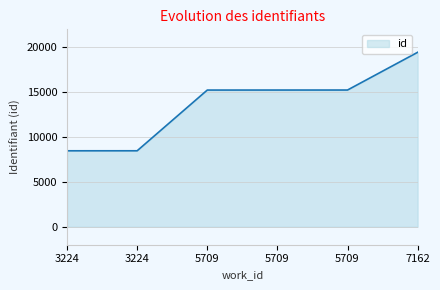

What is the minimum value shown in the chart?

8466